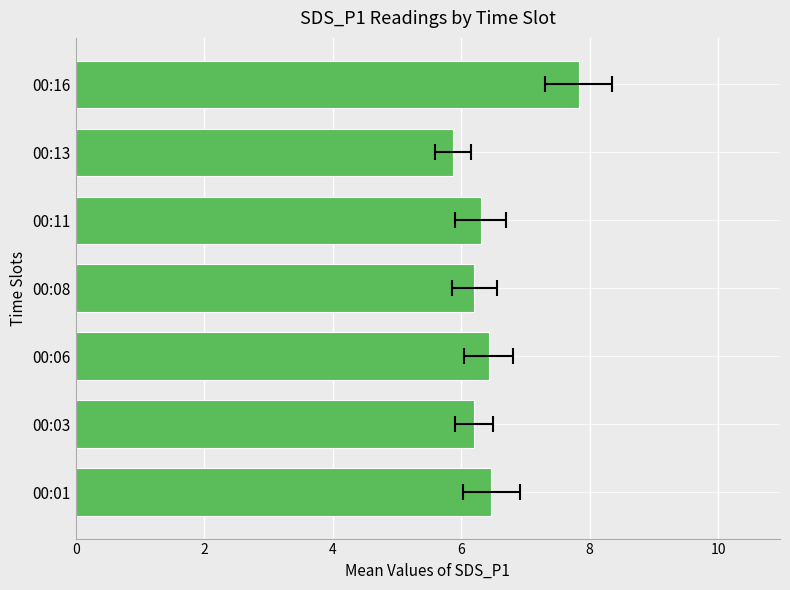

Read the value at 00:01.

6.5